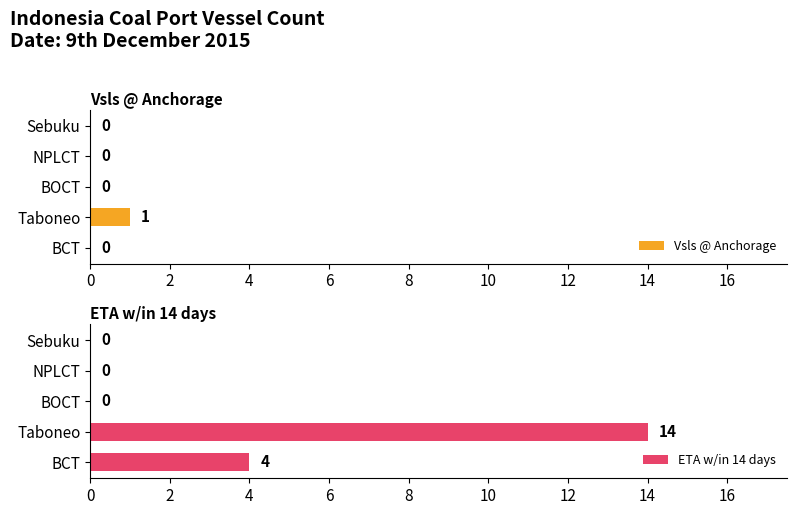

Which series has the largest total across all categories?

ETA w/in 14 days